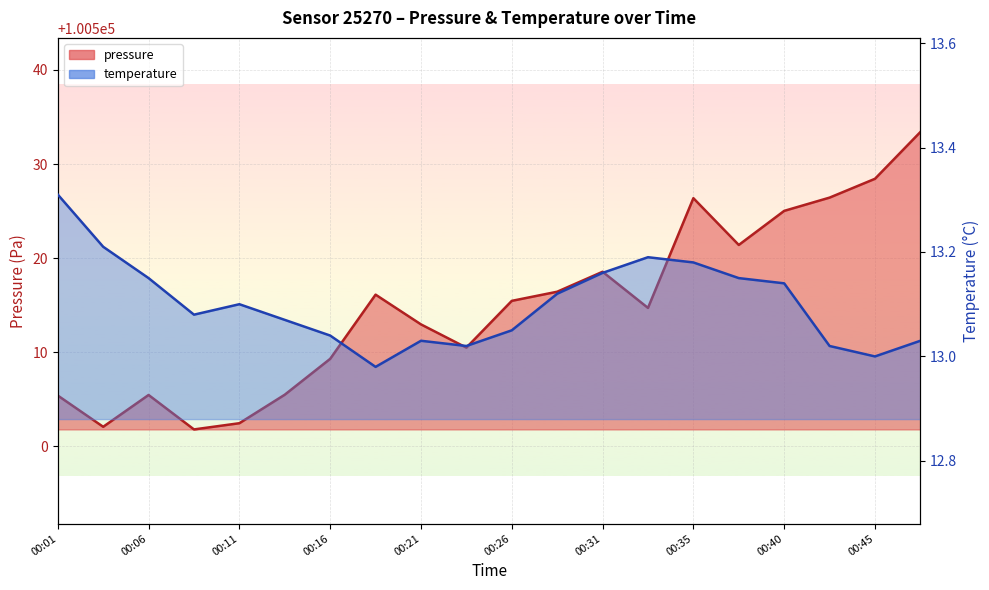

Which has a higher value, 00:18 or 00:21?

00:18